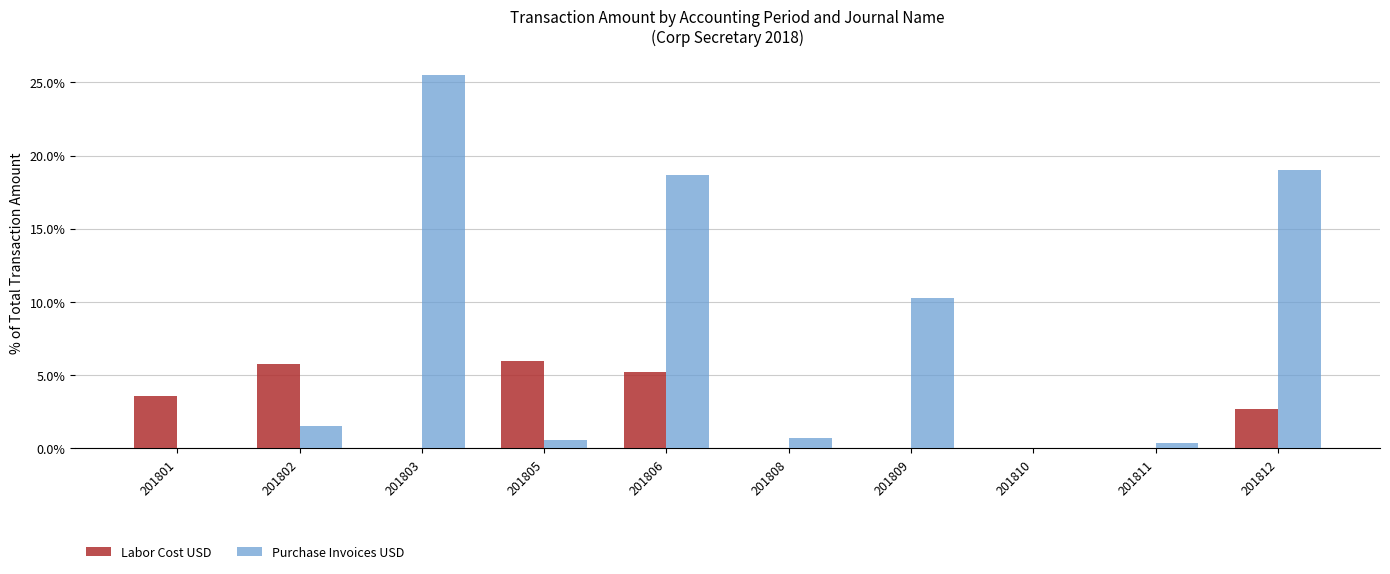

The Labor Cost USD series shows 4.1 at 201812. True or false?

False